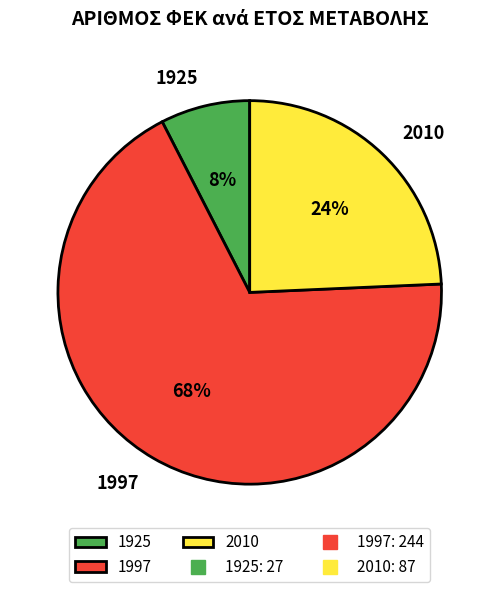

The 2010 slice represents 24% of the pie. True or false?

True